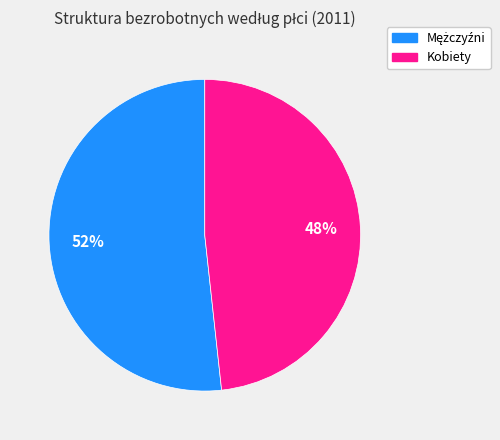

To the nearest percent, what percentage of the pie is Kobiety?

48%